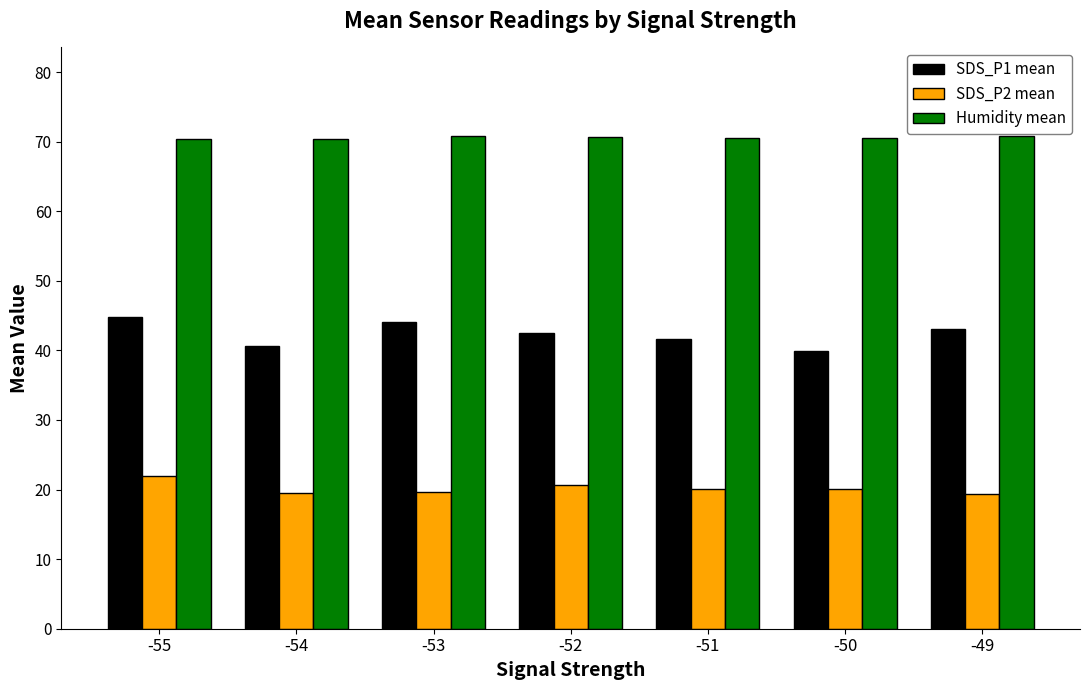

What is the sum of the SDS_P1 mean values at -53 and -50?

84.0